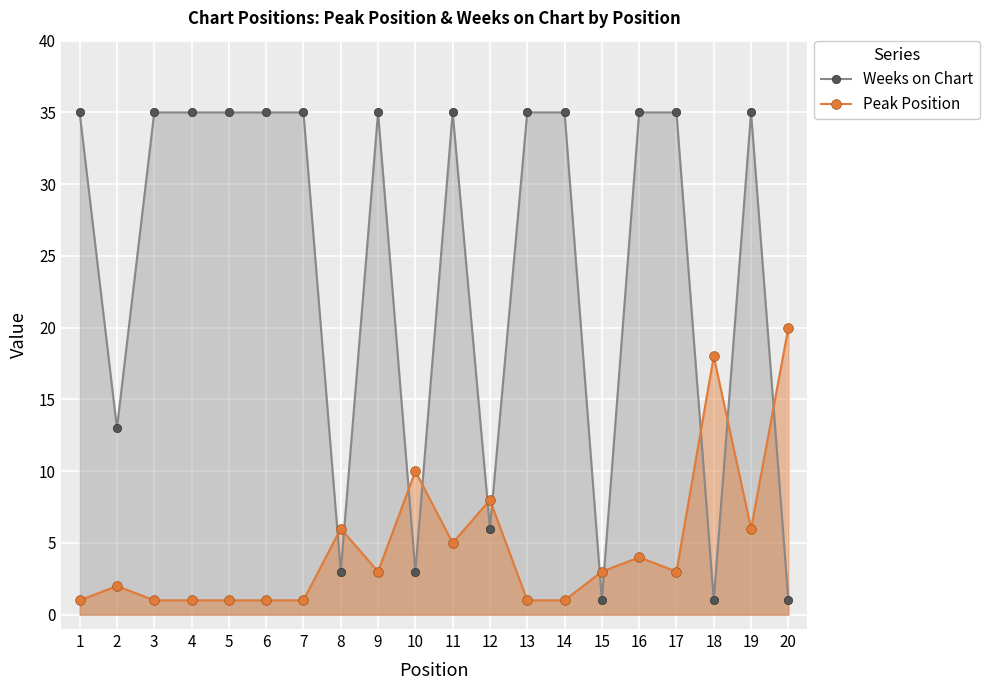

The value of Peak Position at 20 is 10. True or false?

False